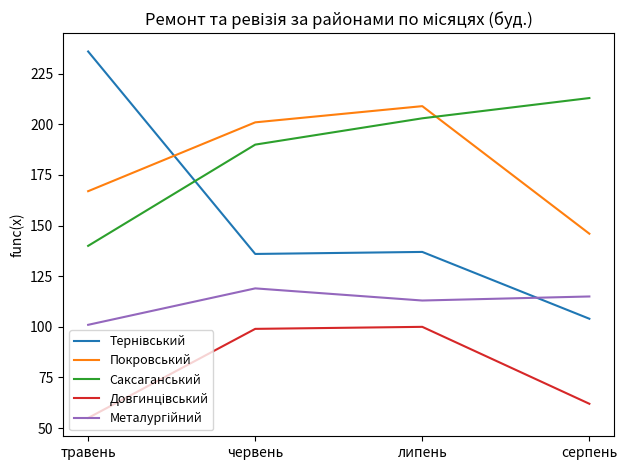

At which label is Саксаганський closest to 176?

червень